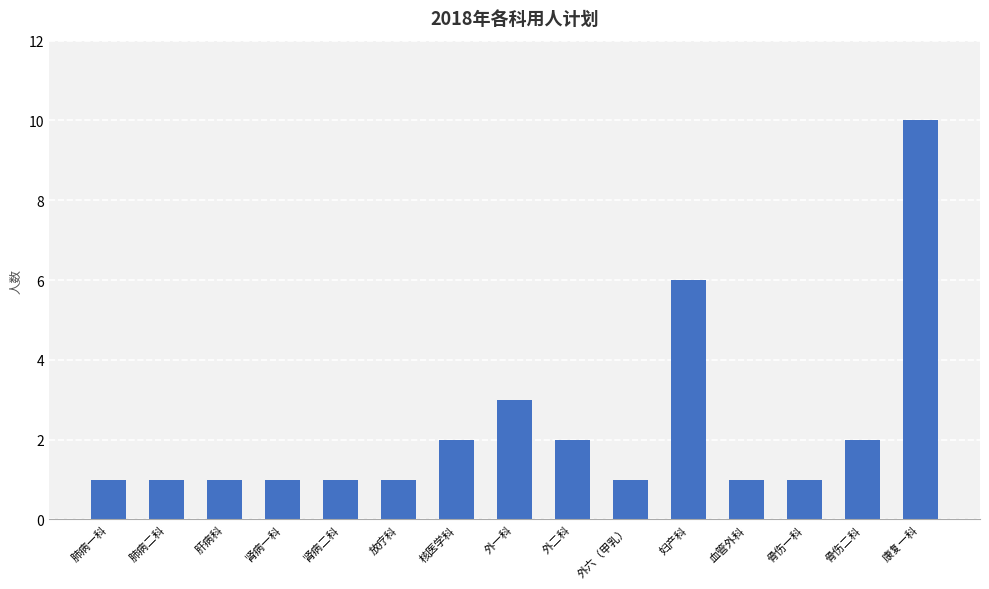

Does the chart contain any negative values?

No